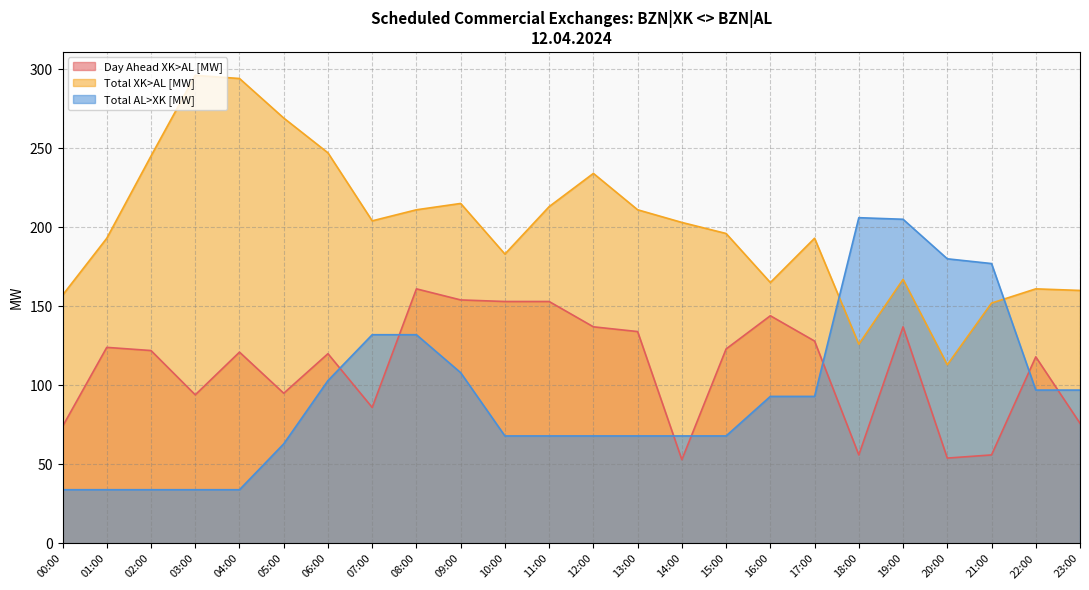

What is the average value of the Day Ahead XK>AL [MW] series?

111